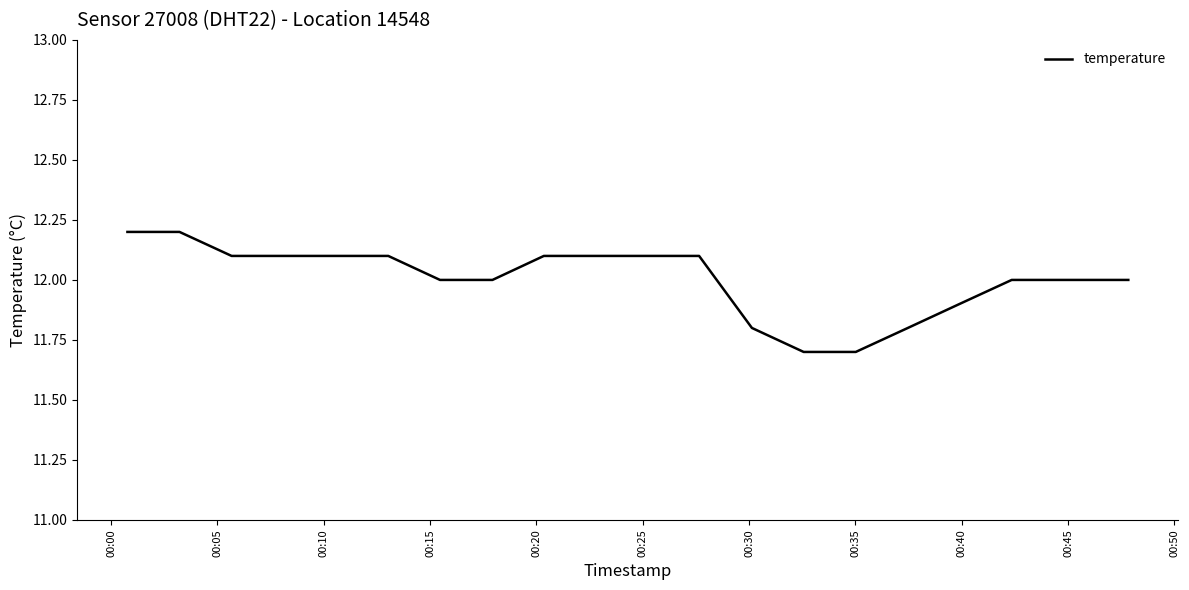

How many distinct data groups are displayed?

1